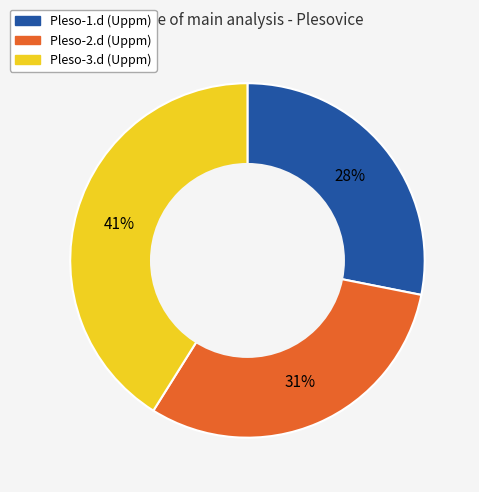

What percentage is the Pleso-2.d slice, to the nearest percent?

31%